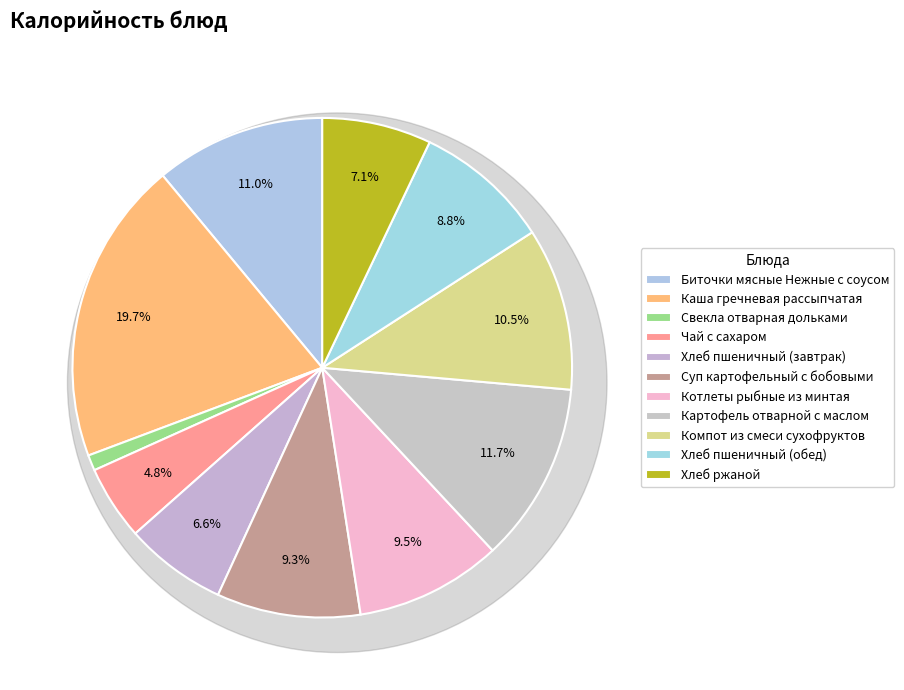

Combined, what portion of the pie is Котлеты рыбные из минтая and Компот из смеси сухофруктов?

20.0%